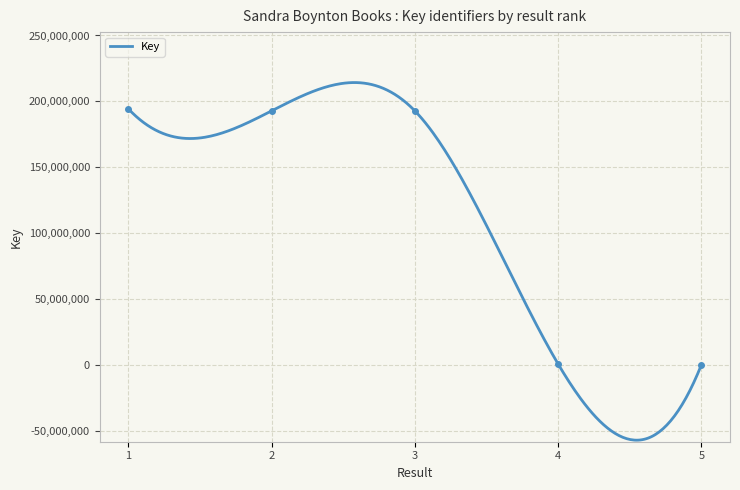

The chart shows a value of 298686224 at 3. True or false?

False